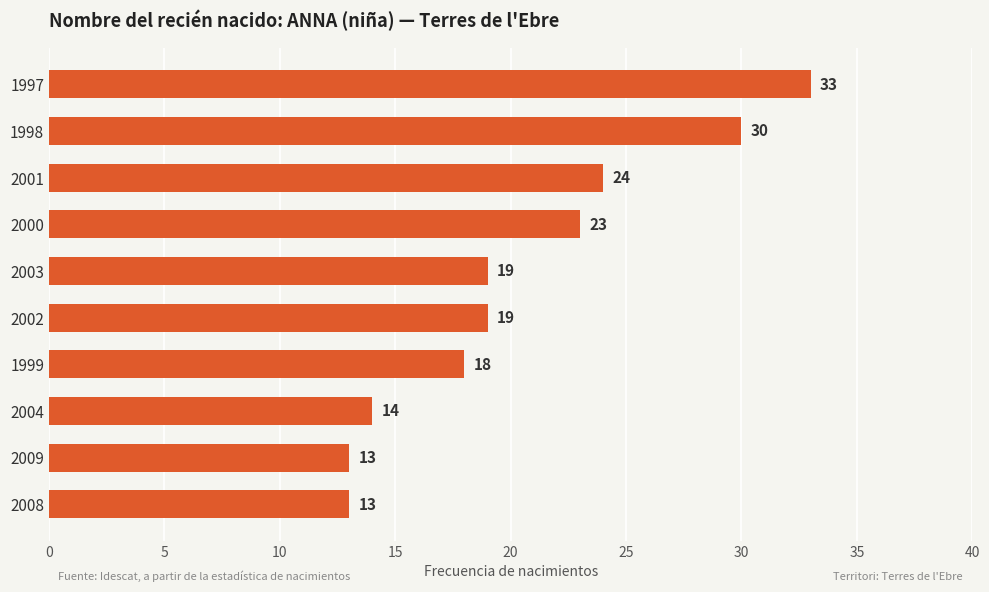

What is the value of the 3rd bar from the top?

24